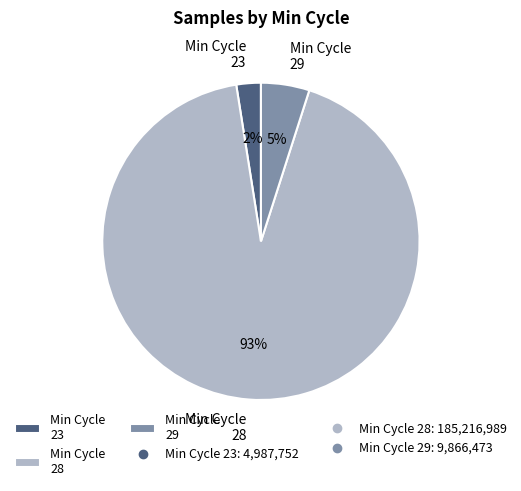

Which has a higher value, Min Cycle 29 or Min Cycle 28?

Min Cycle 28